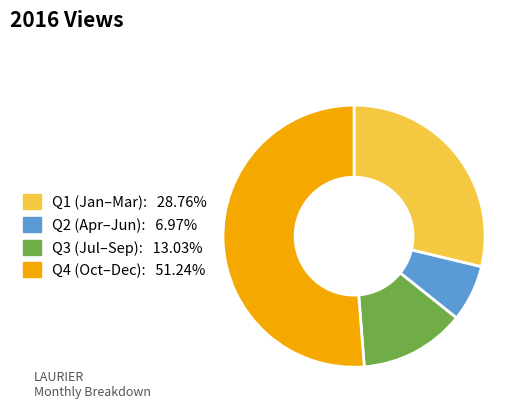

Count the number of slices in the pie.

4